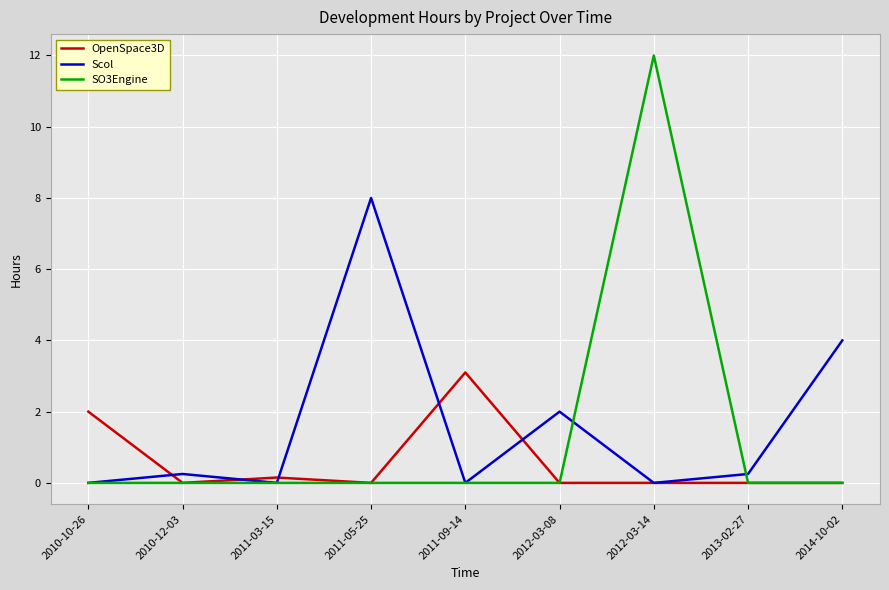

True or false: SO3Engine has a value of 0.0 at 2012-03-08.

True